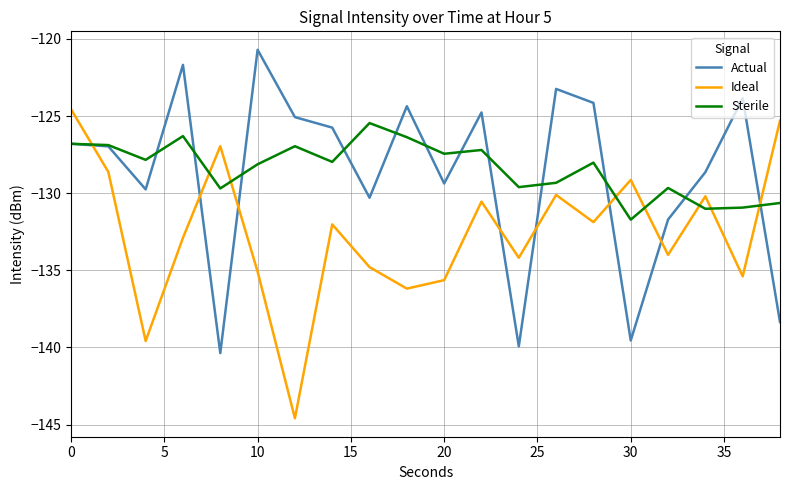

What is the minimum value for Sterile?

-131.7